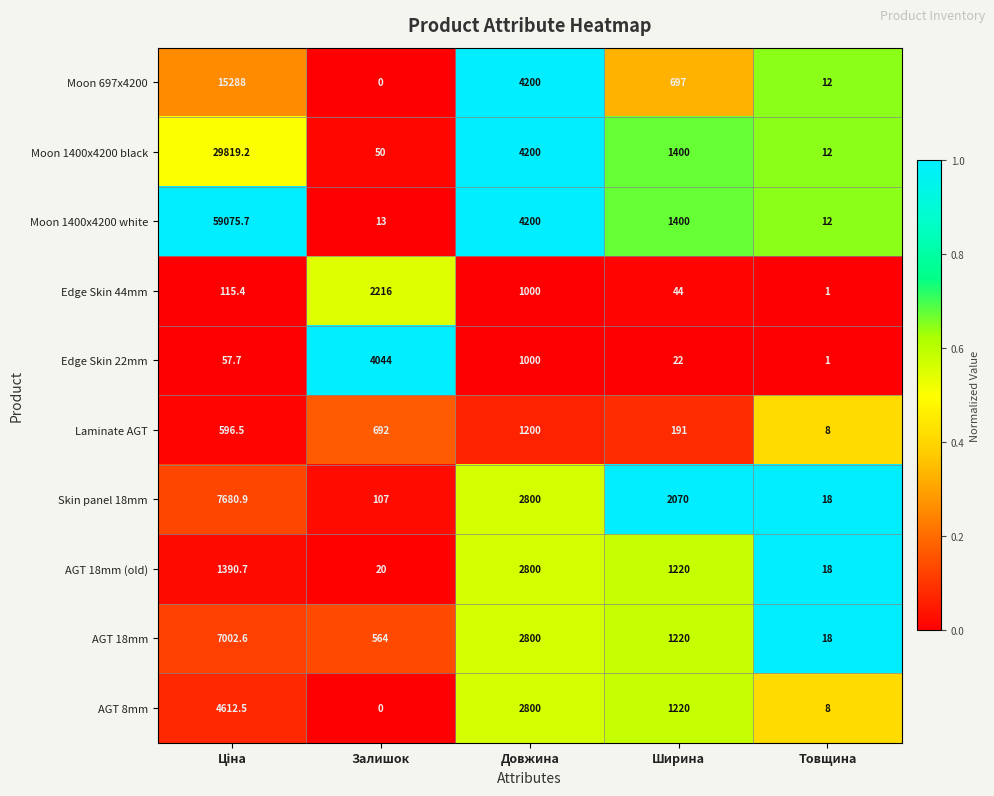

What is the difference between the maximum and second lowest values in the Moon 697x4200 series?

15276.0